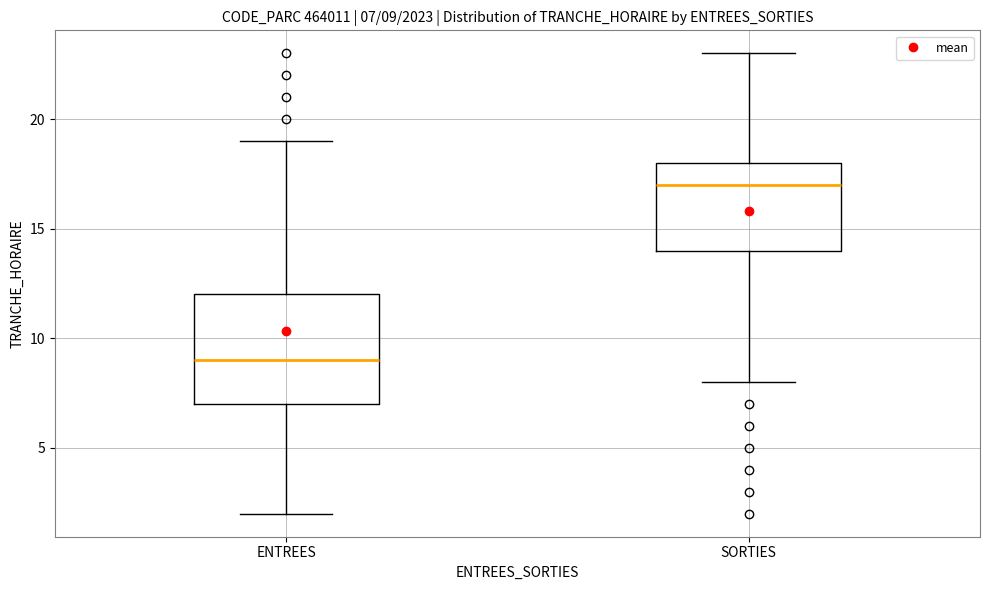

Which box has the highest median line?

SORTIES